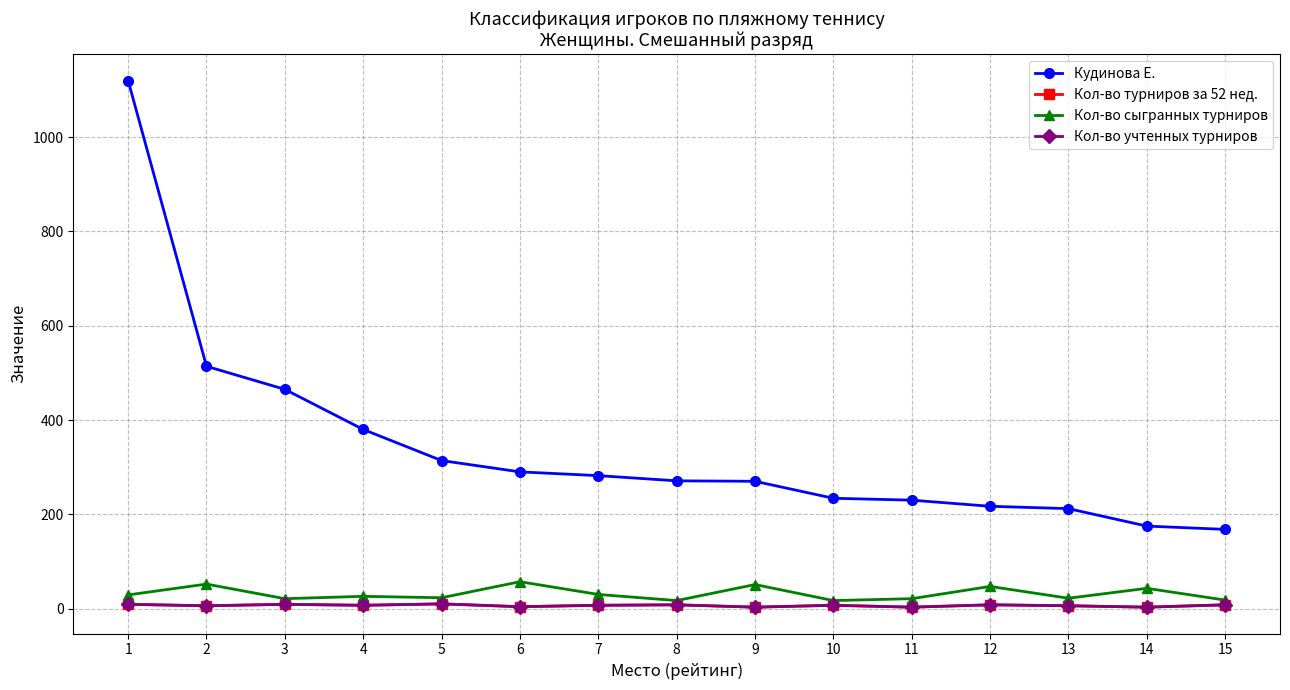

Does the chart have visible grid lines?

Yes